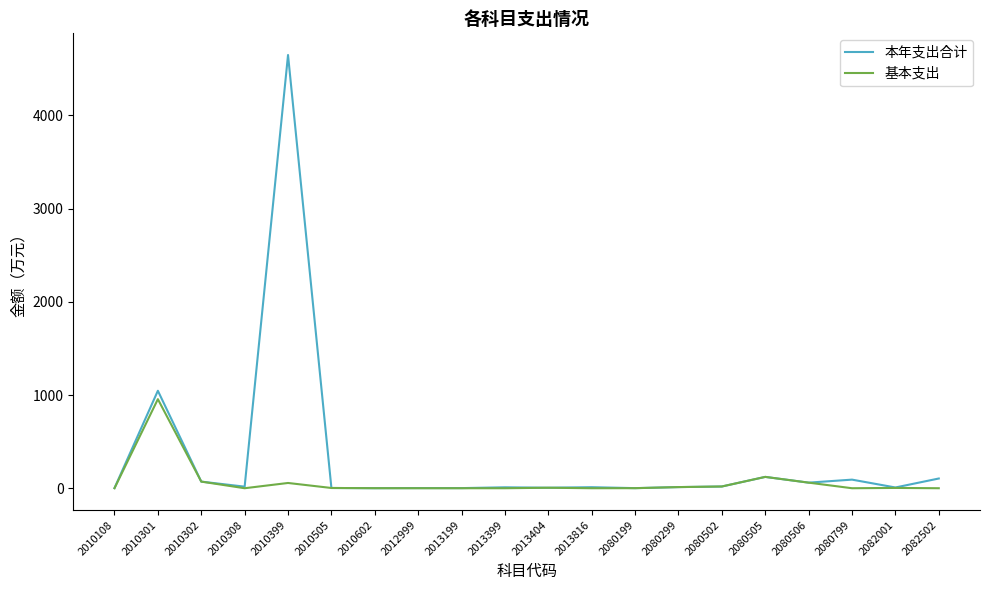

In 基本支出, how many points are higher than both neighbors (excluding endpoints)?

5